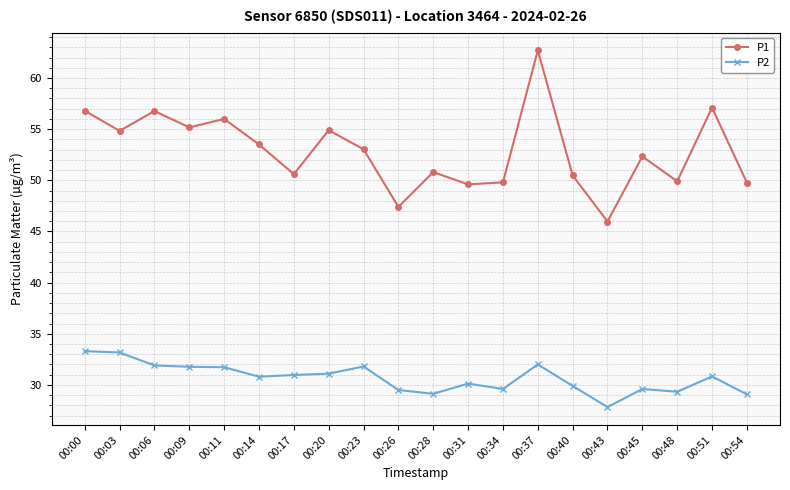

The value of P1 at 00:00 is 16.6. True or false?

False